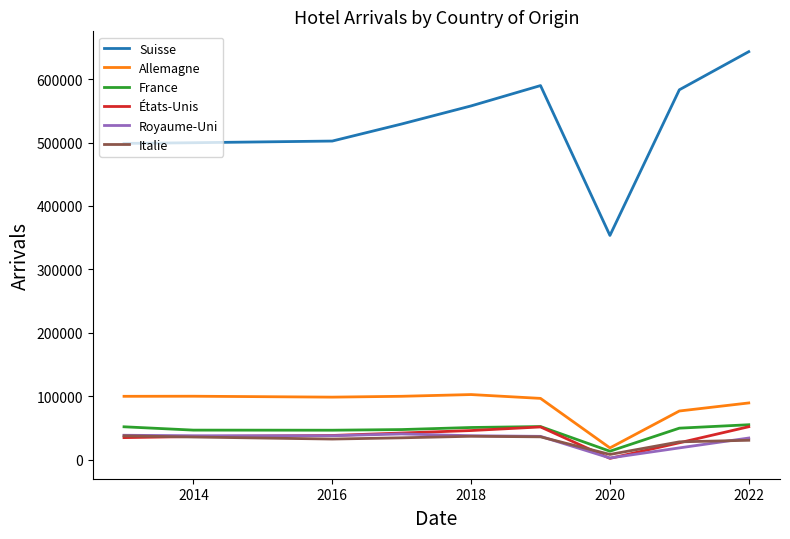

What is the maximum value shown in the chart?

643153